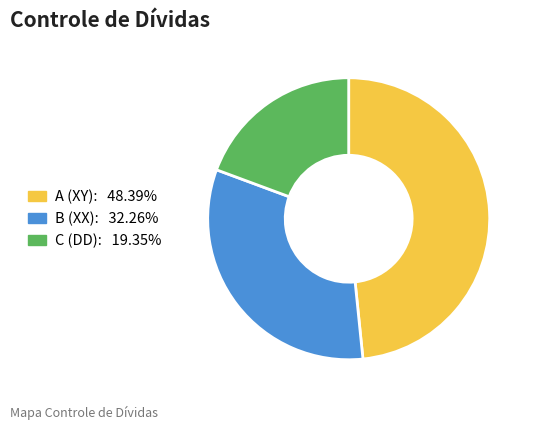

Count the number of slices in the pie.

3